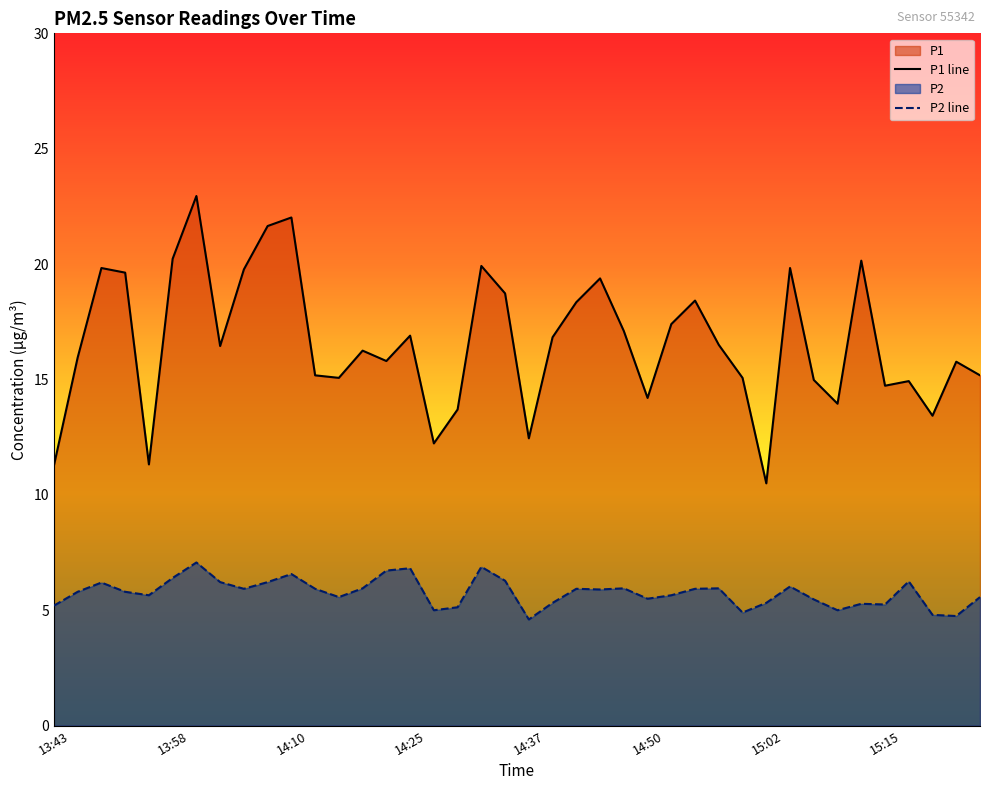

How many interior local peaks does the P2 series have?

11